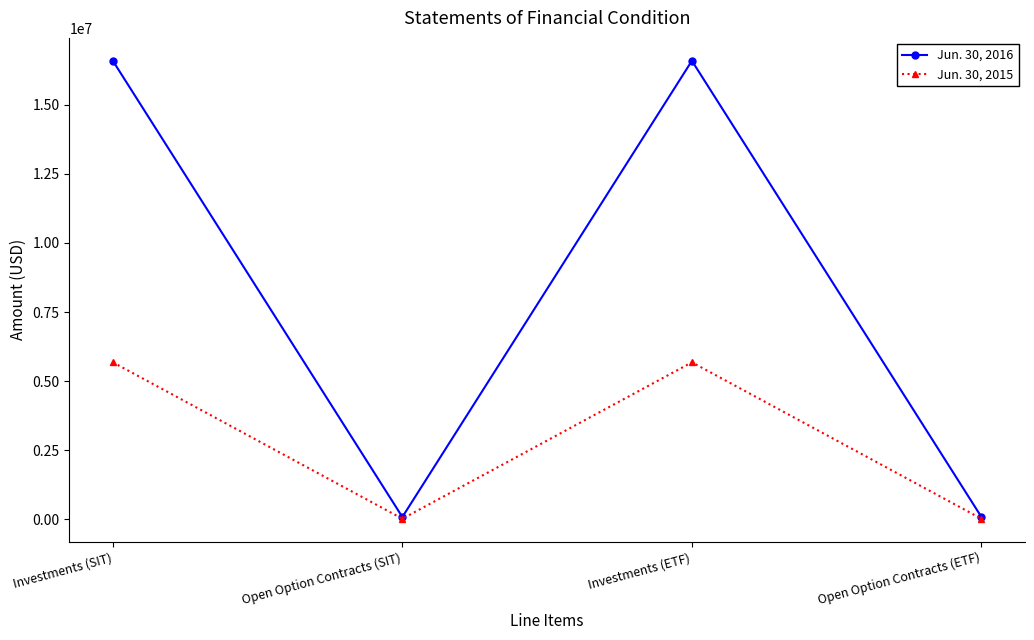

What are all the series names shown in the legend?

Jun. 30, 2016, Jun. 30, 2015